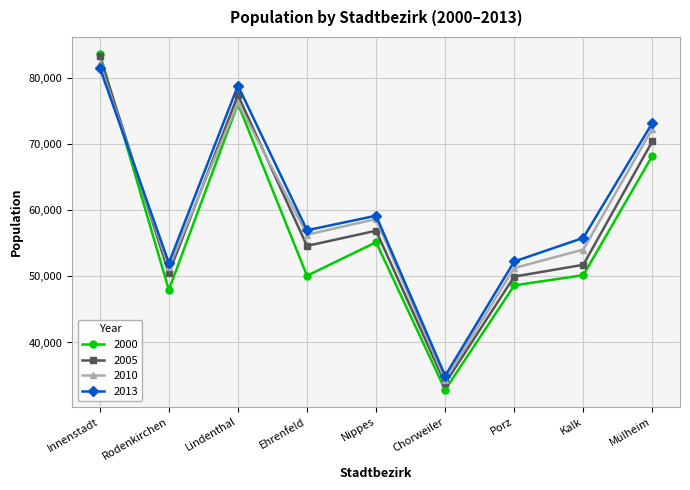

What is the average value of the 2000 series?

57005